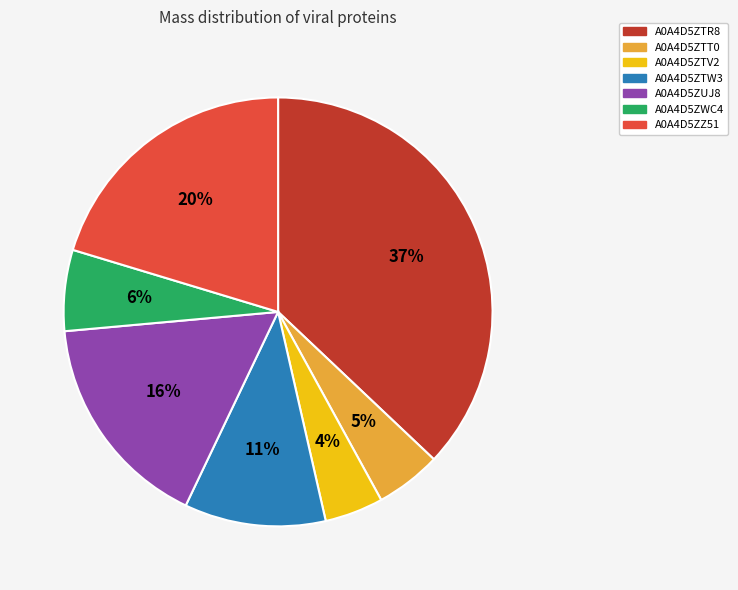

Is there a majority slice in this chart?

No